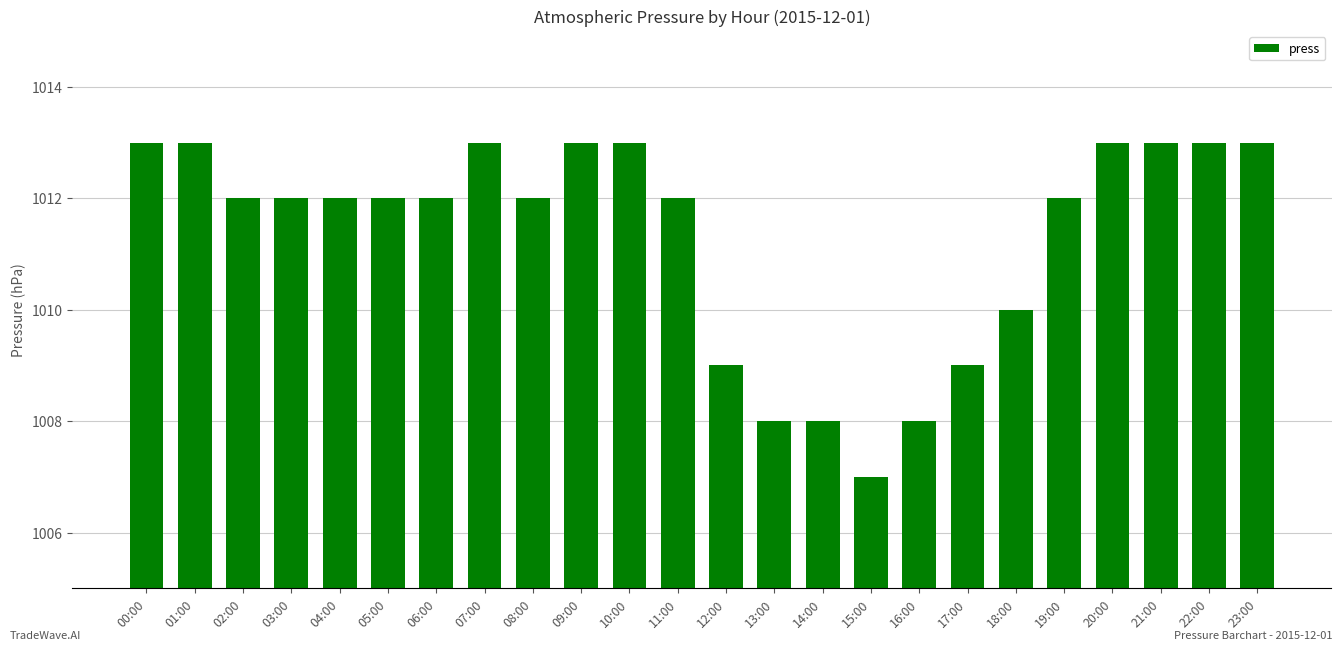

What is the maximum value shown in the chart?

1013